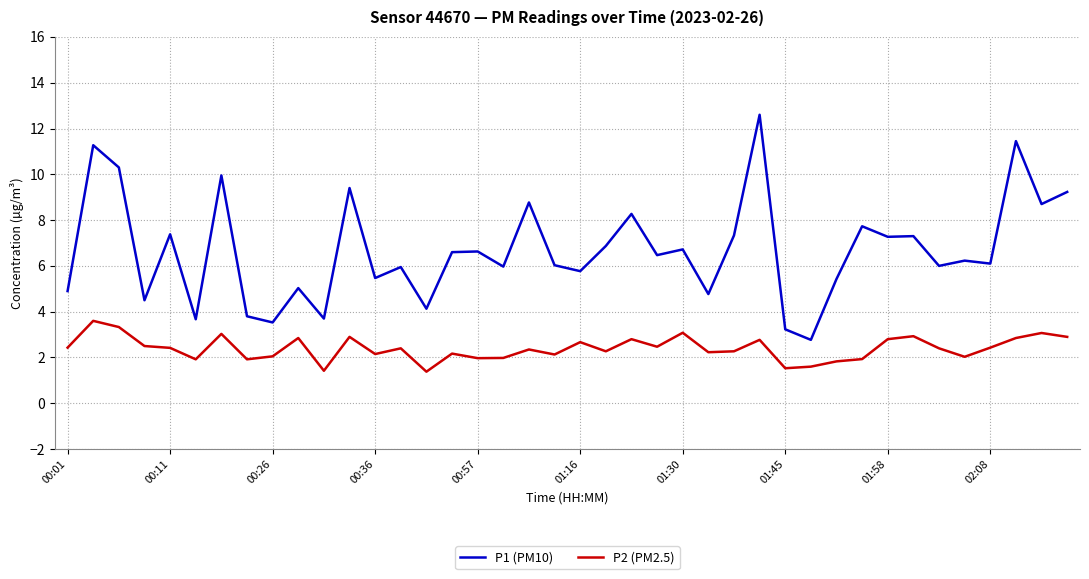

Which series has the widest spread of values?

P1 (PM10)